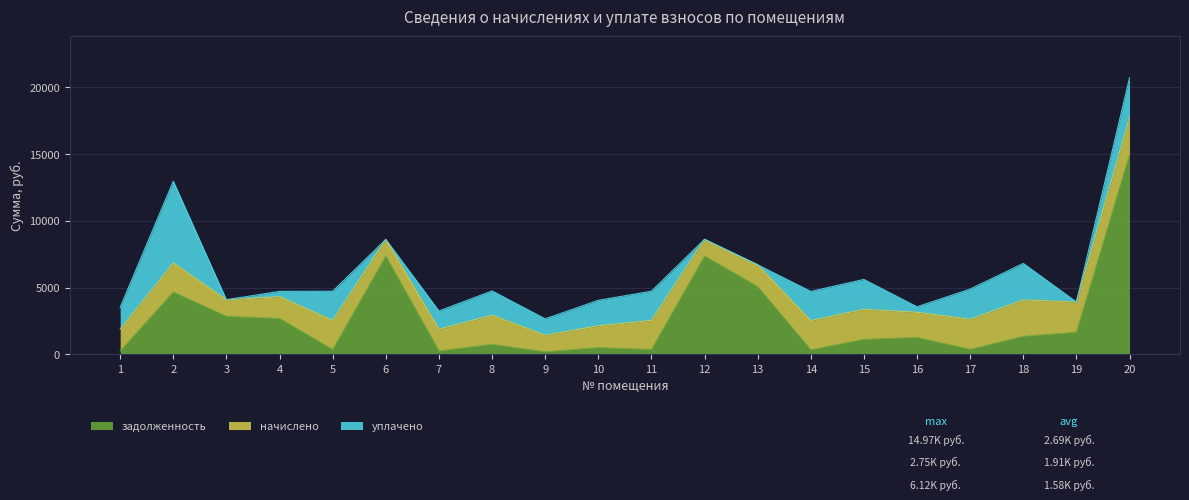

What is the sum of the задолженность values at 7 and 3?

3108.7